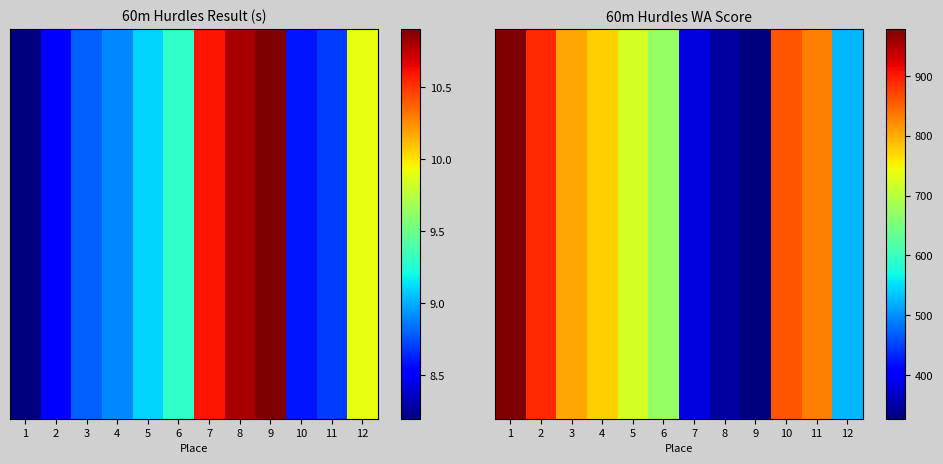

What is the change in value from 1 to 4?

-202